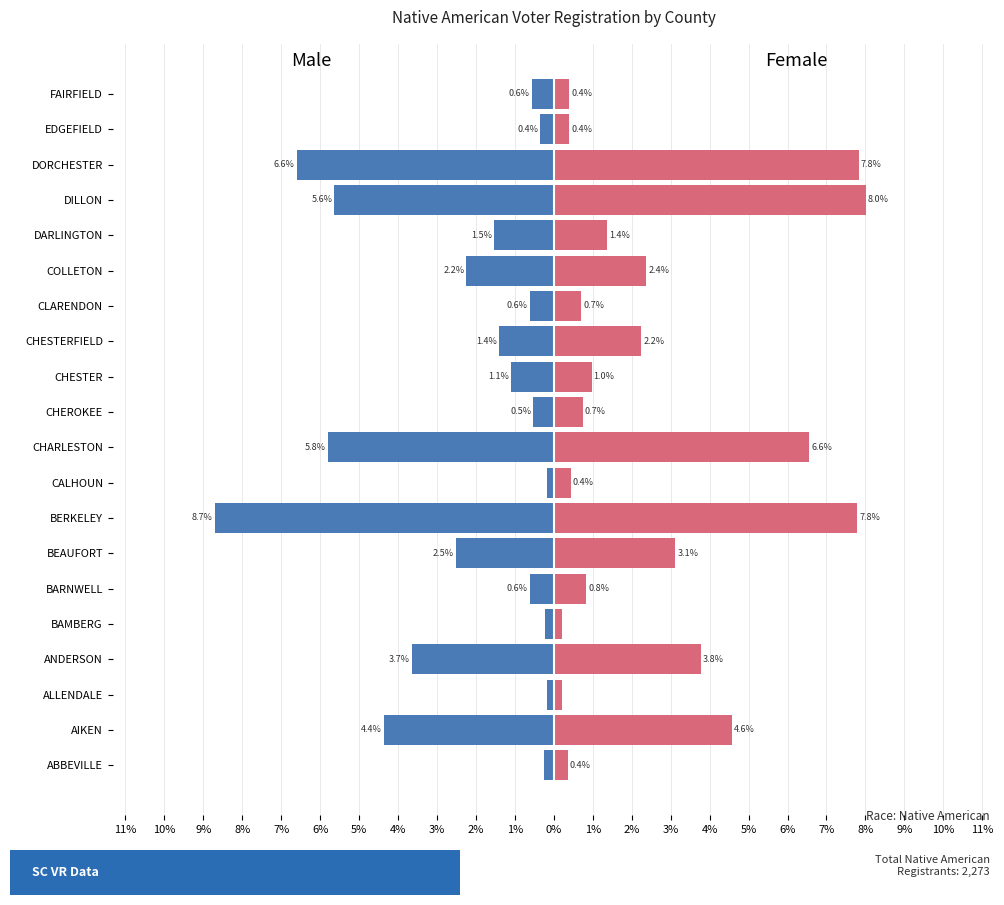

What are all the series names shown in the legend?

Male, Female